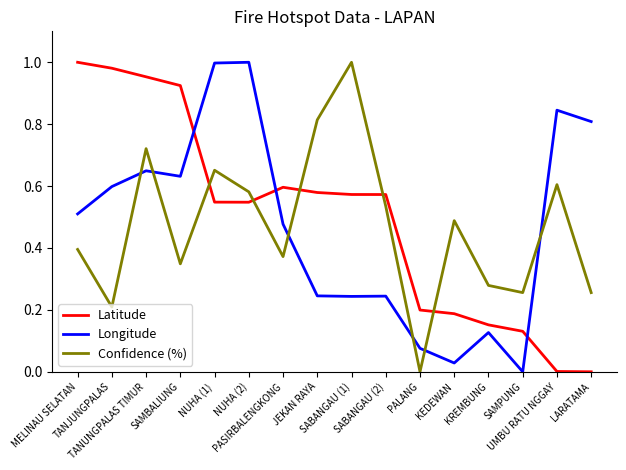

True or false: Longitude and Latitude cross at least once.

True